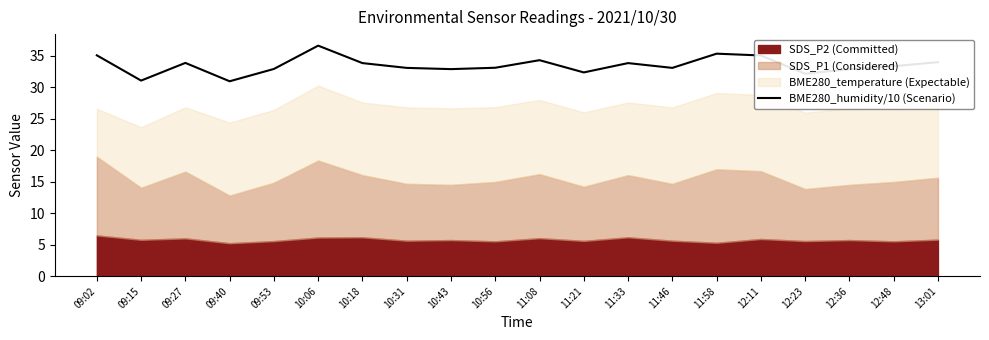

Reading left to right, what are all the values shown in this chart?

35.1	31.0	33.9	30.9	32.9	36.6	33.8	33.1	32.9	33.1	34.3	32.3	33.8	33.1	35.3	35.0	32.1	32.9	33.3	34.0